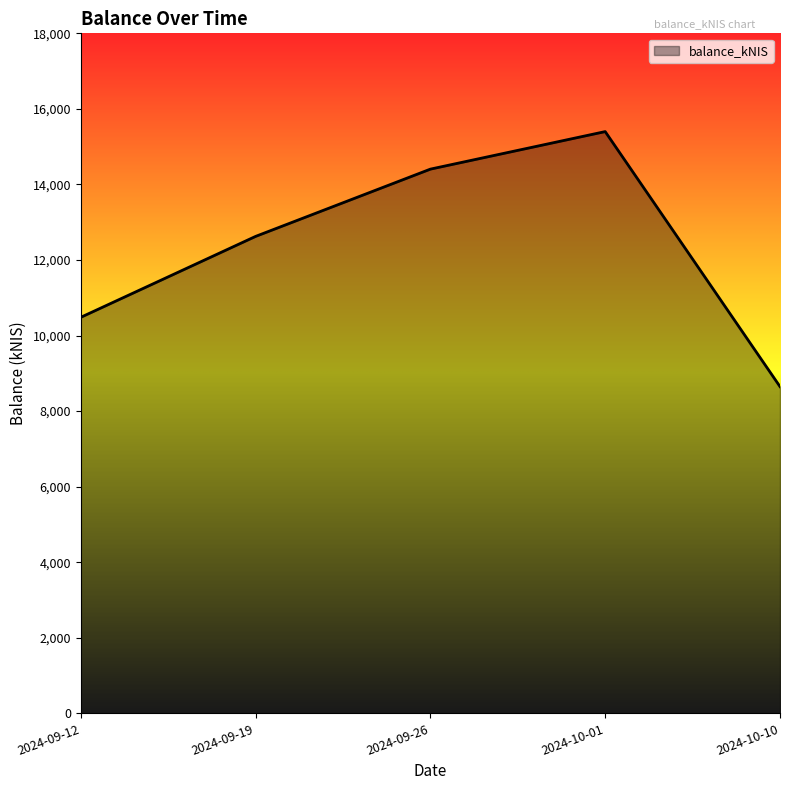

How many values are below 12624?

2